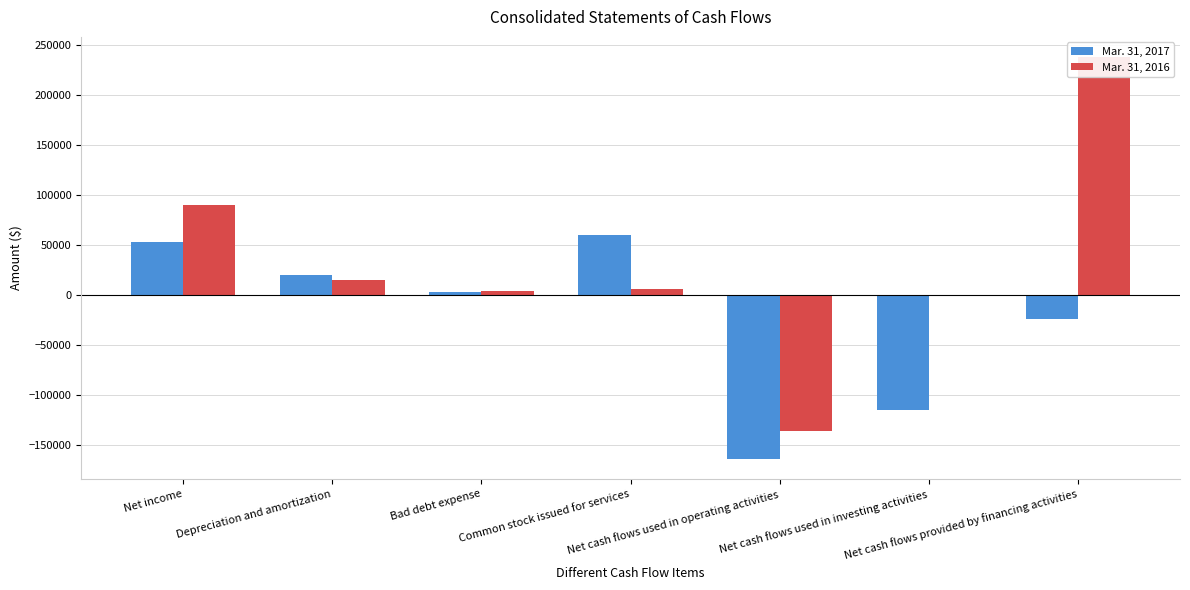

The Mar. 31, 2016 series shows 54418 at Net cash flows provided by financing activities. True or false?

False